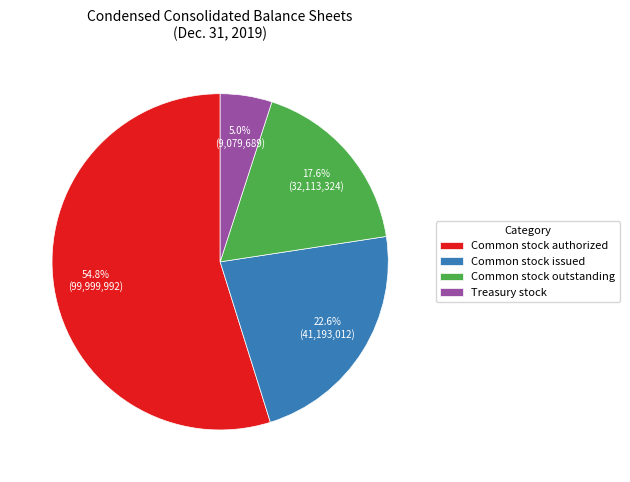

To the nearest percent, what portion does Treasury stock represent?

5%